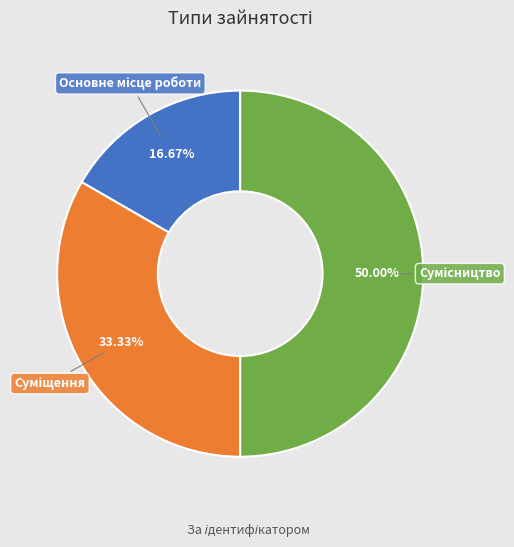

To the nearest percent, what is the difference between the Суміщення and Основне місце роботи slice percentages?

17%